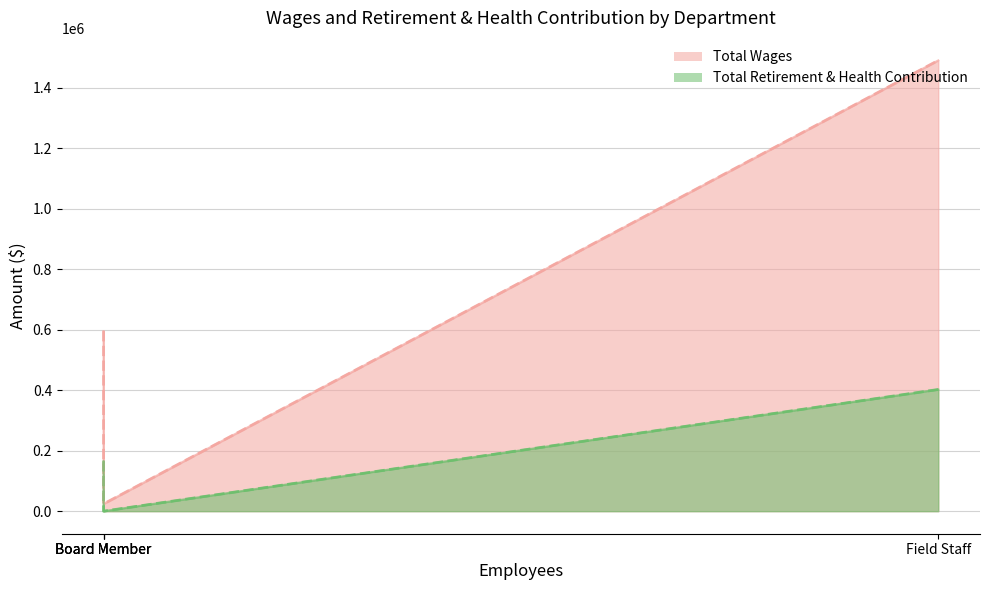

Is it true that Total Wages equals 24000 at Board Member?

True